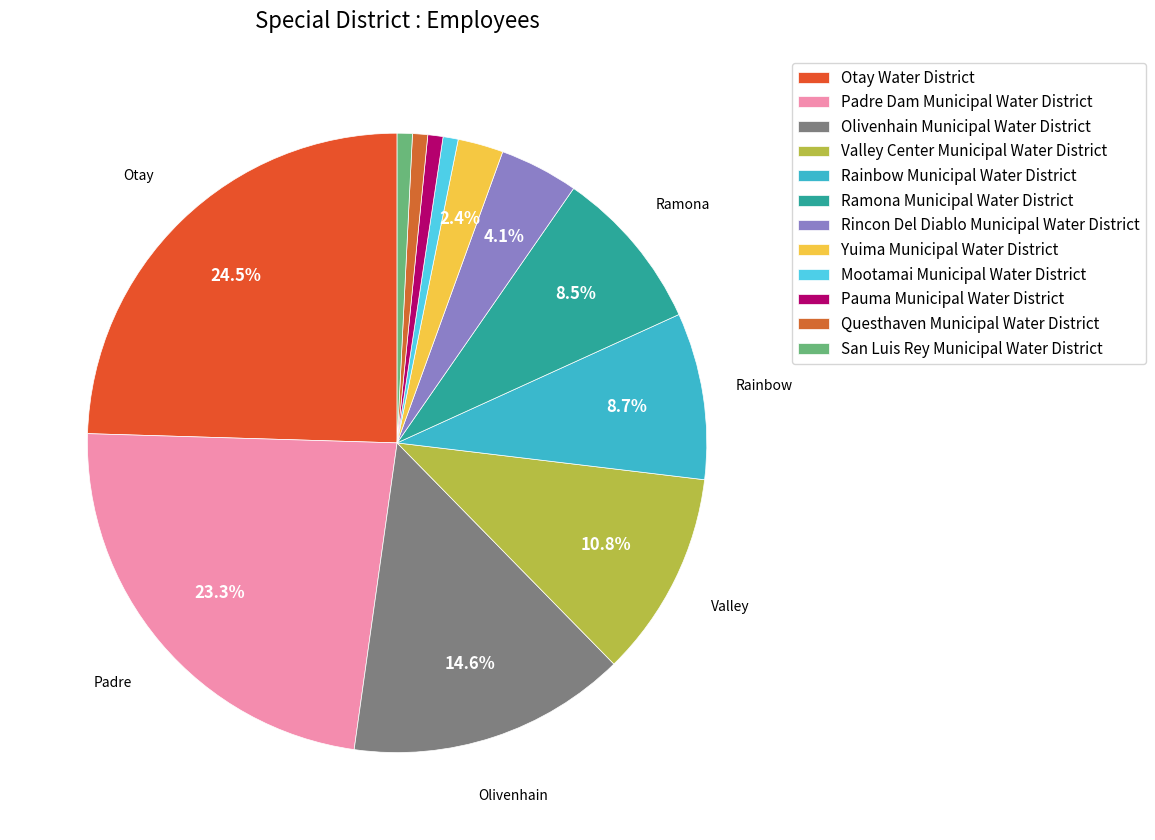

How many slices are in this pie chart?

12